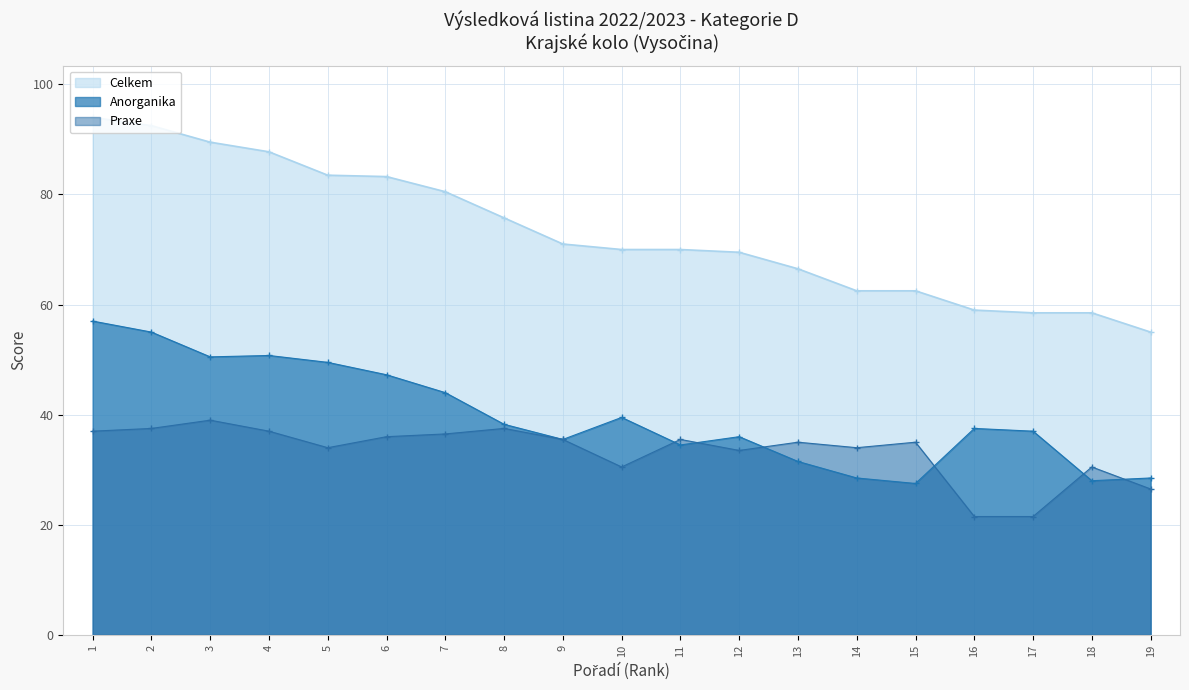

True or false: Praxe and Celkem intersect in this chart.

False